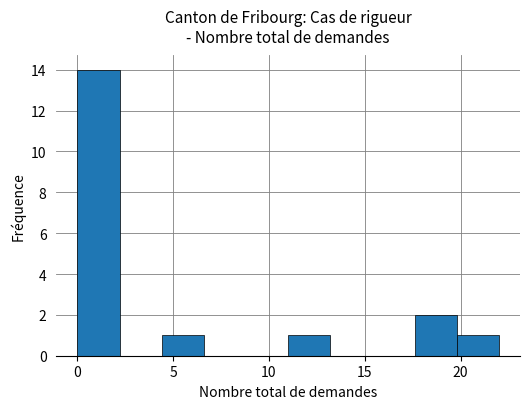

Reading left to right, transcribe this chart: for each bar, give the range it covers on the x-axis and its height. Neither the bar edges nor the heights are printed on the chart, so give them approximately, as read against the axes.

0.0 to 2.2: 14
2.2 to 4.4: 0
4.4 to 6.6: 1
6.6 to 8.8: 0
8.8 to 11.0: 0
11.0 to 13.2: 1
13.2 to 15.4: 0
15.4 to 17.6: 0
17.6 to 19.8: 2
19.8 to 22.0: 1